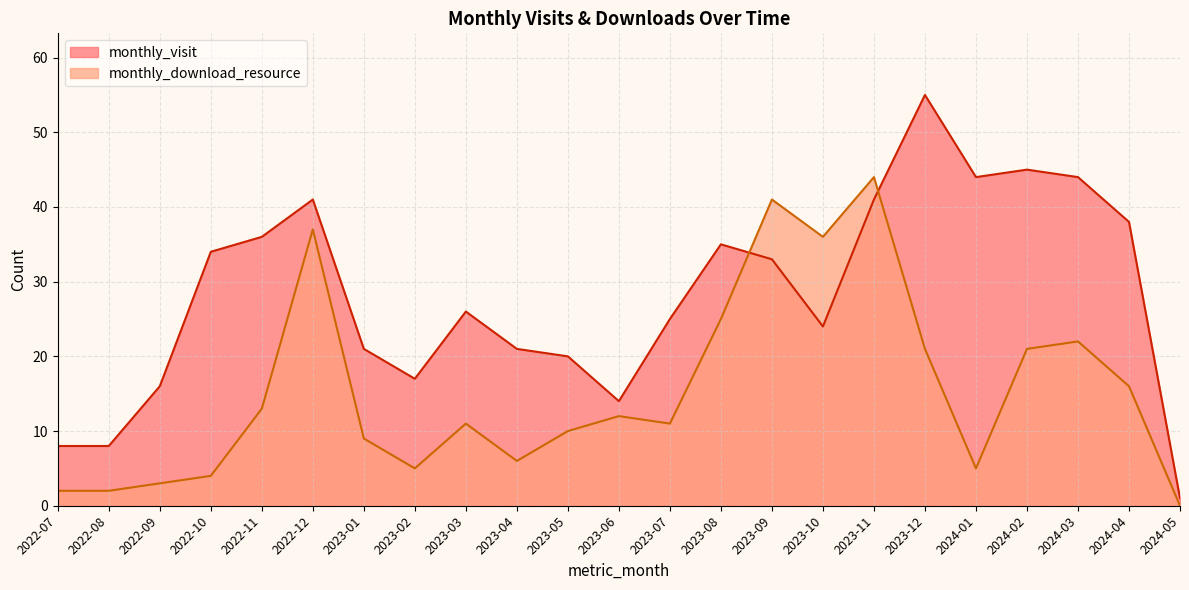

Does the chart have visible grid lines?

Yes